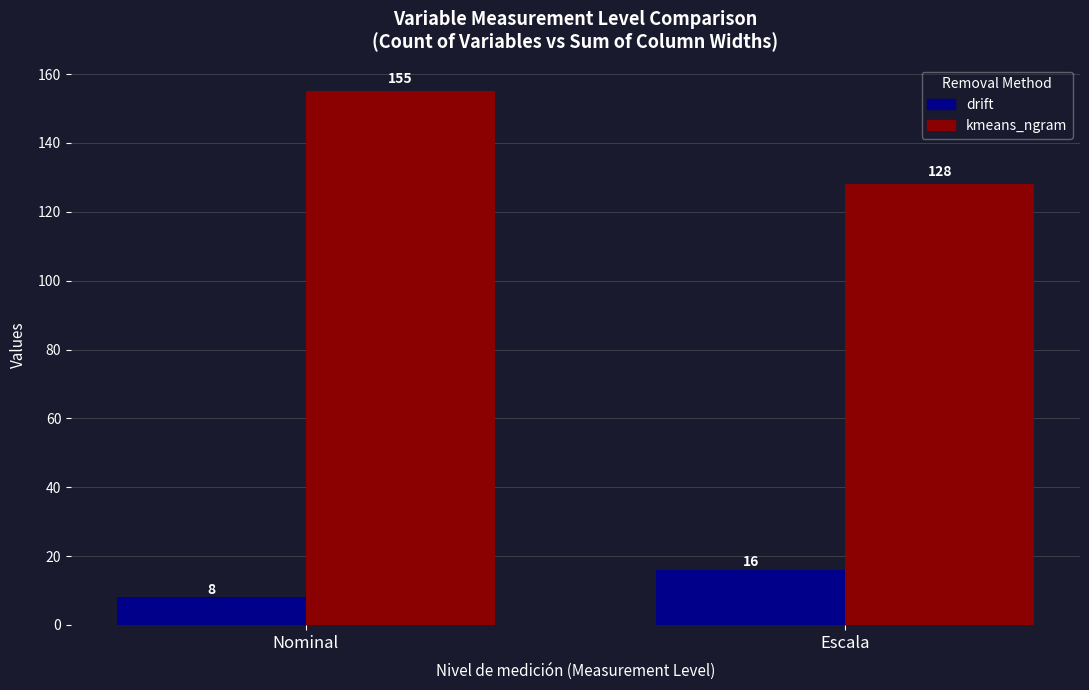

Which series has the largest range (max minus min)?

kmeans_ngram